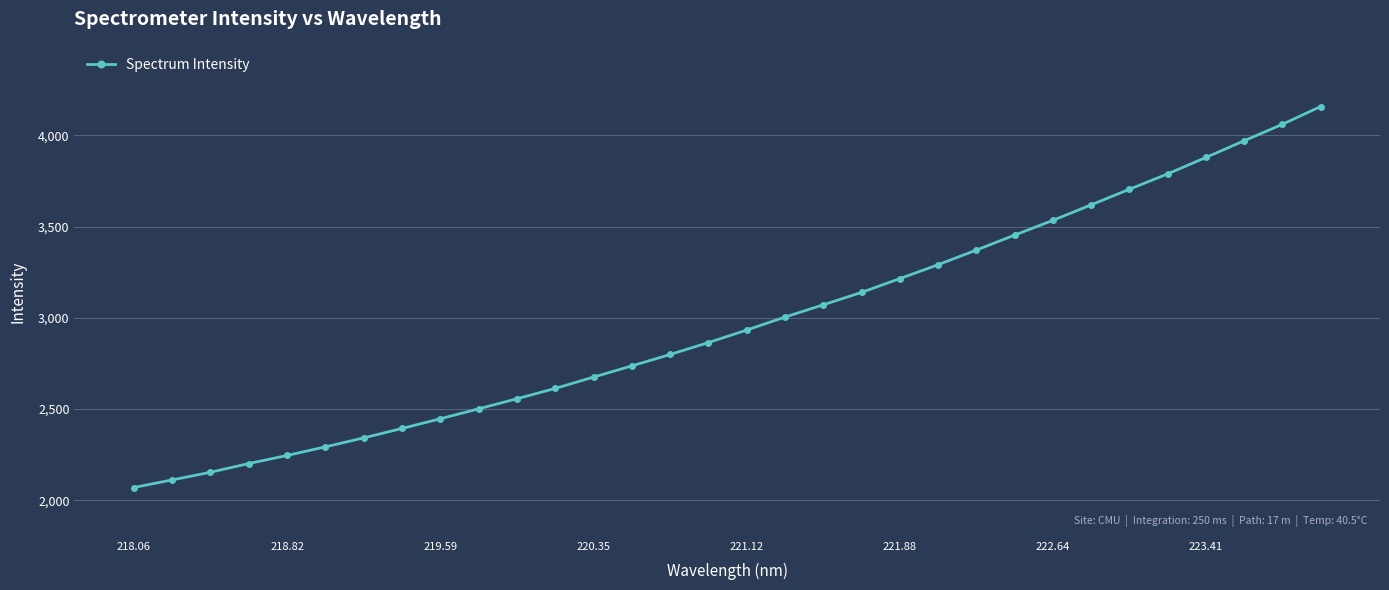

What is the sum of all values?

95205.7